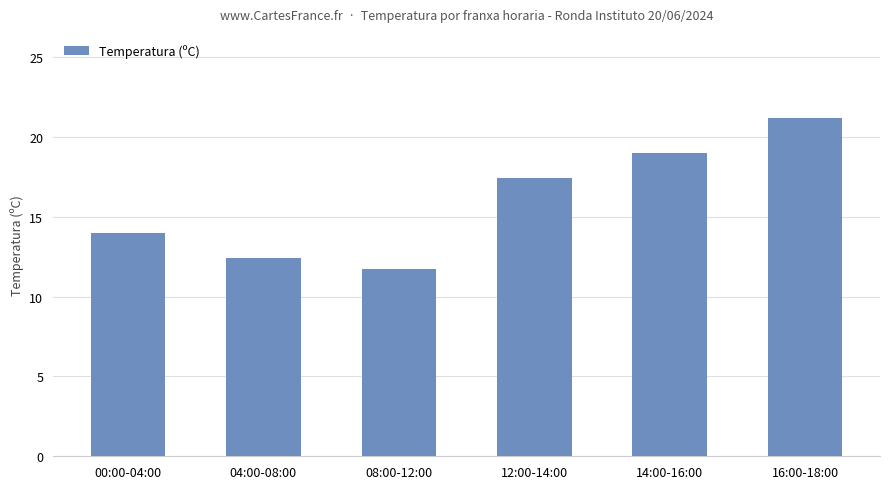

What is the label of the 4th bar from the right?

08:00-12:00